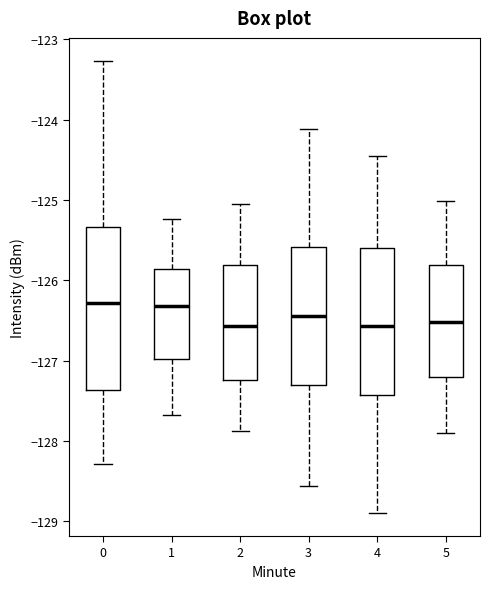

Comparing the boxes themselves (not the whiskers), which one is the tallest?

0